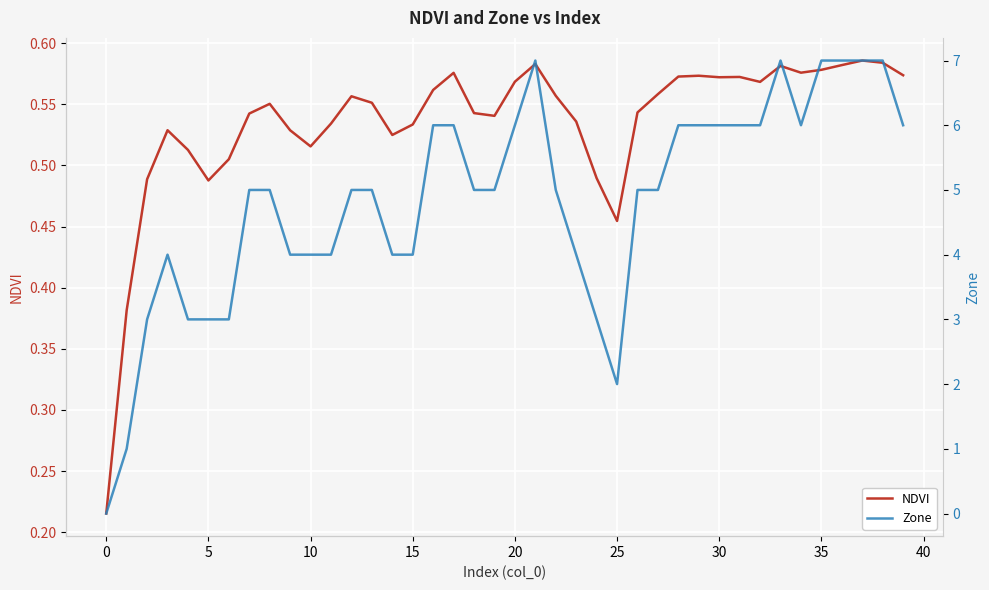

Does the chart display data point markers on the line(s)?

No